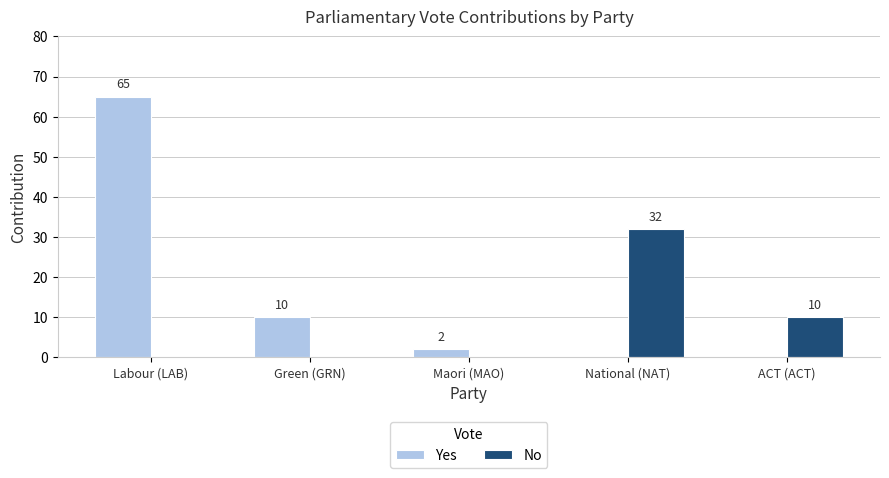

Count the number of categories in the chart.

5